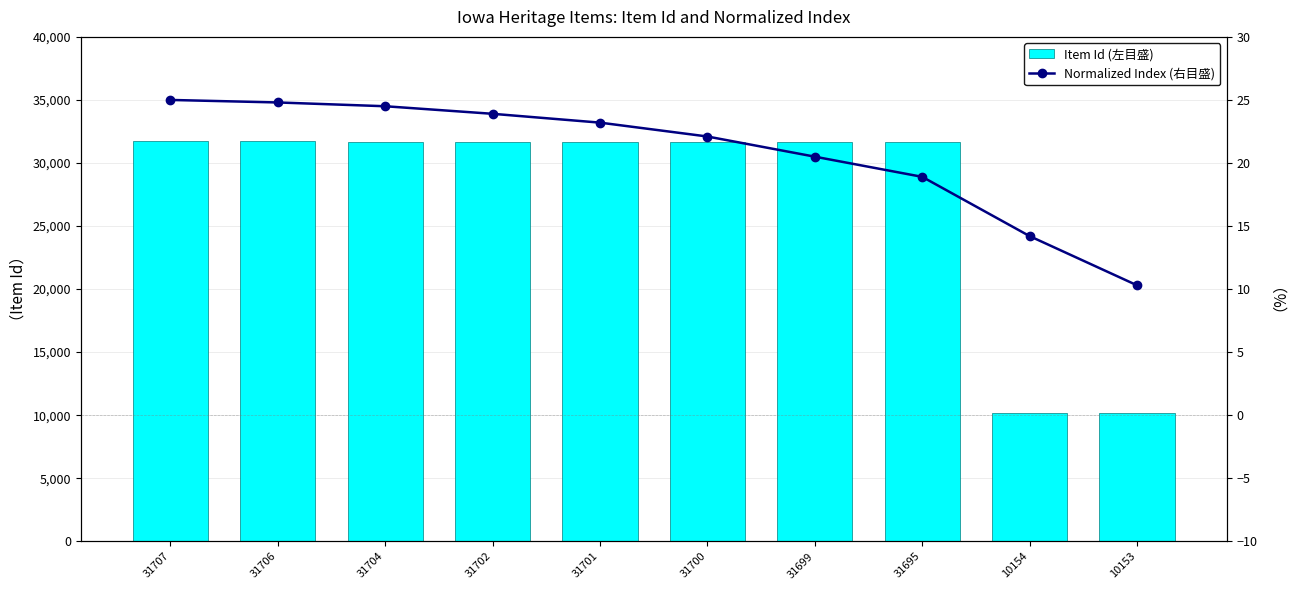

List the labels in order of Normalized Index (右目盛) value, smallest first.

10153, 10154, 31695, 31699, 31700, 31701, 31702, 31704, 31706, 31707